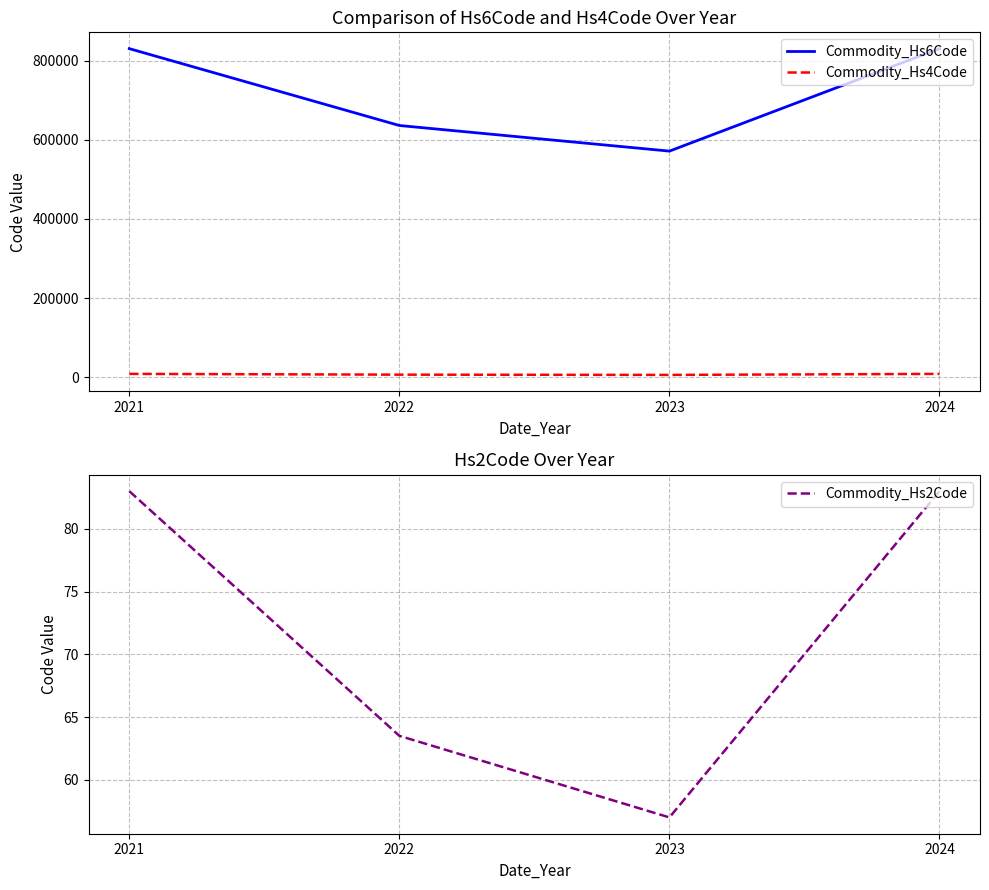

True or false: Commodity_Hs2Code has a value of 16.3 at 2022.

False